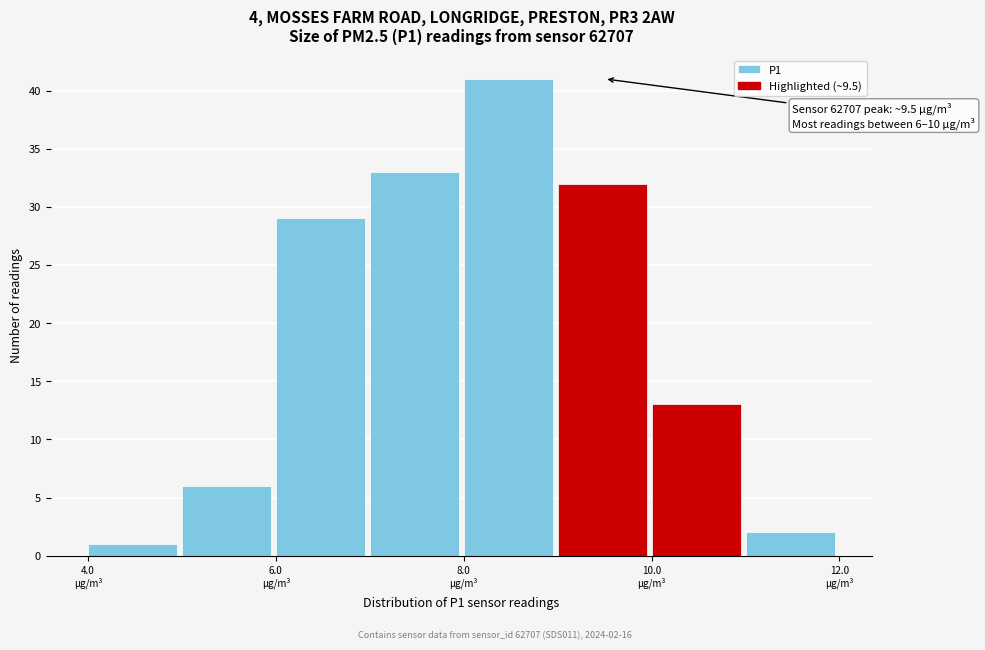

Which range on the x-axis has the tallest bar?

8 to 9